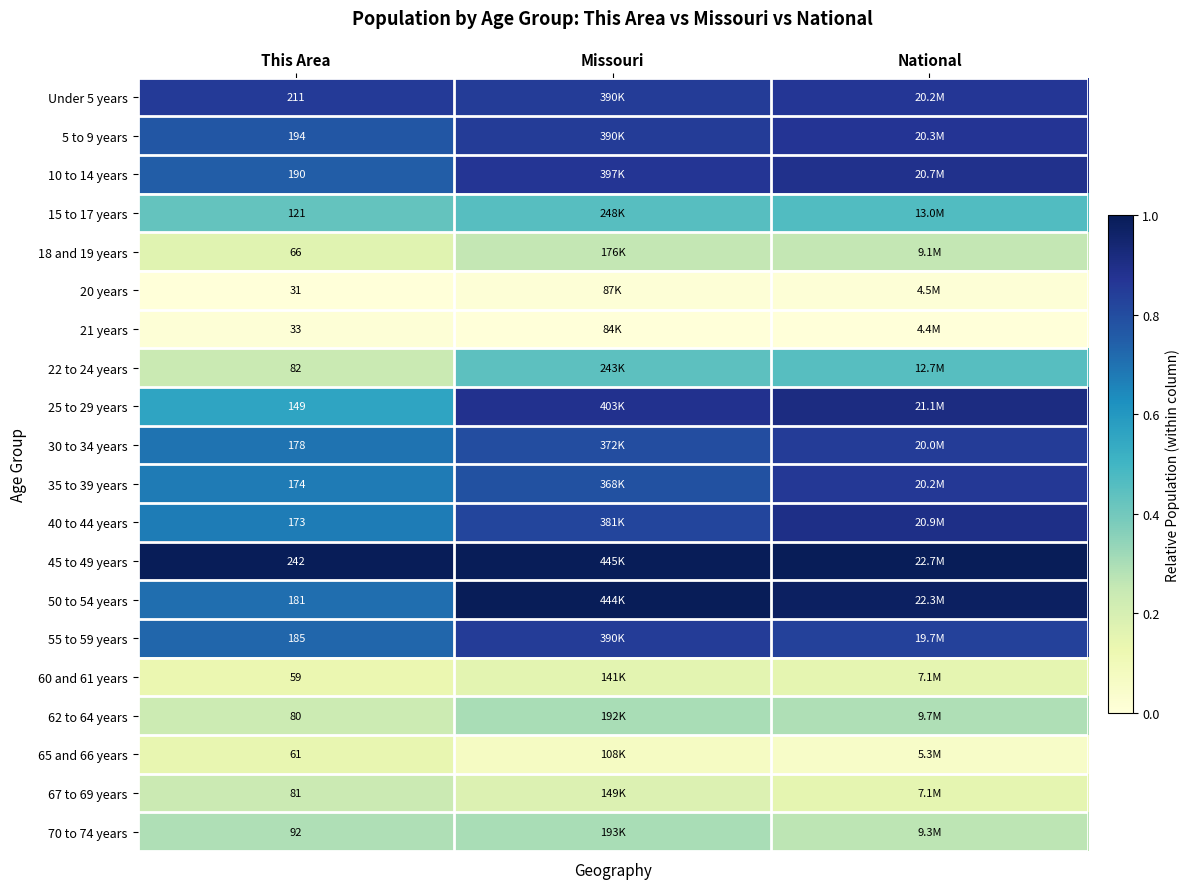

Rank the series by their maximum value, from lowest to highest.

20 years, 21 years, 65 and 66 years, 60 and 61 years, 67 to 69 years, 18 and 19 years, 62 to 64 years, 70 to 74 years, 22 to 24 years, 15 to 17 years, 55 to 59 years, 30 to 34 years, 35 to 39 years, Under 5 years, 5 to 9 years, 10 to 14 years, 40 to 44 years, 25 to 29 years, 50 to 54 years, 45 to 49 years